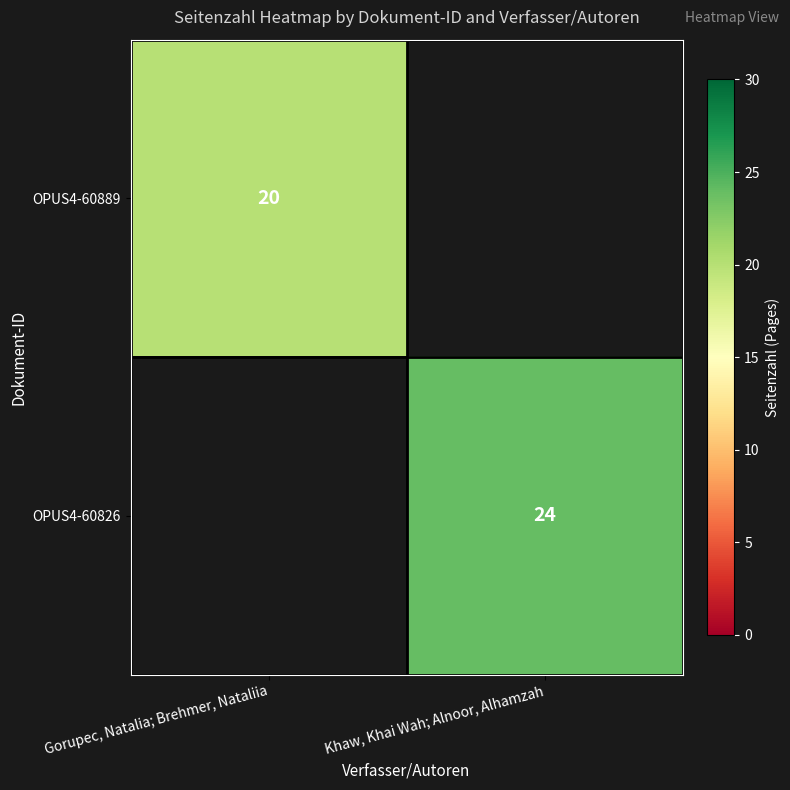

How many distinct data groups are displayed?

2